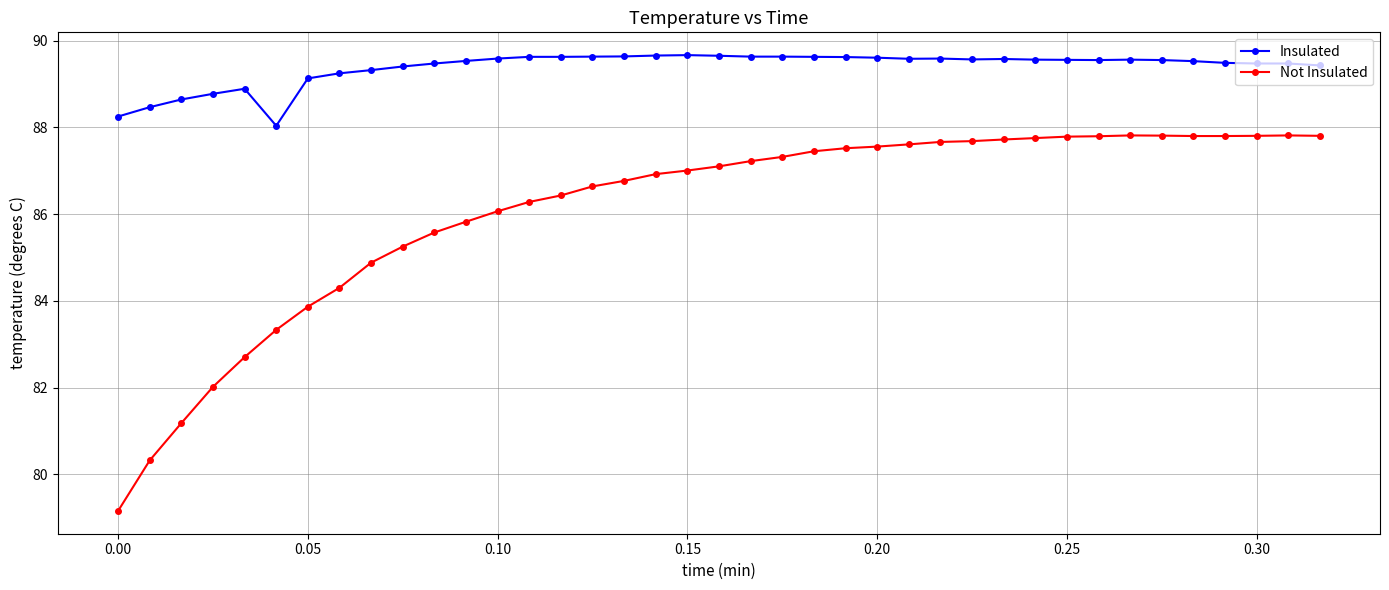

What is the greatest value displayed?

89.7